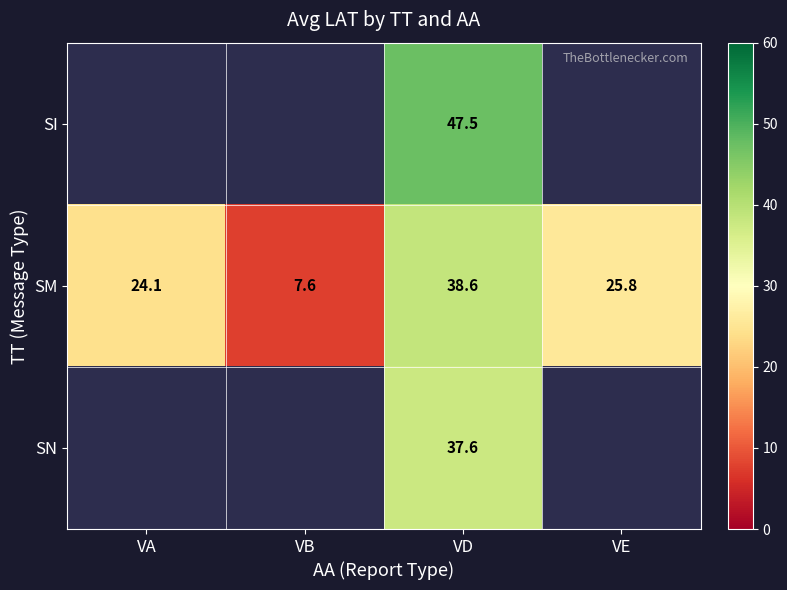

Count the number of data series in this chart.

3